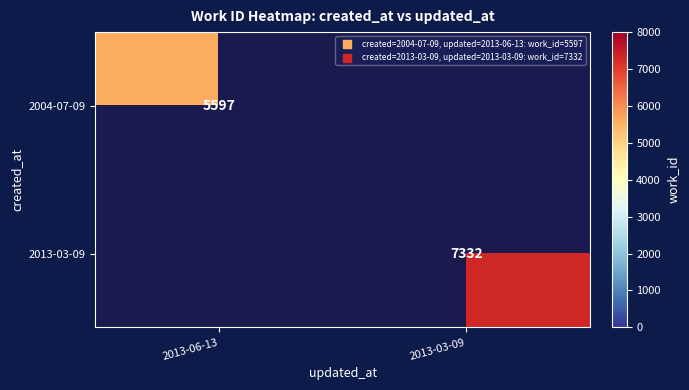

Is it true that 2004-07-09 equals 7993.8 at 2013-06-13?

False